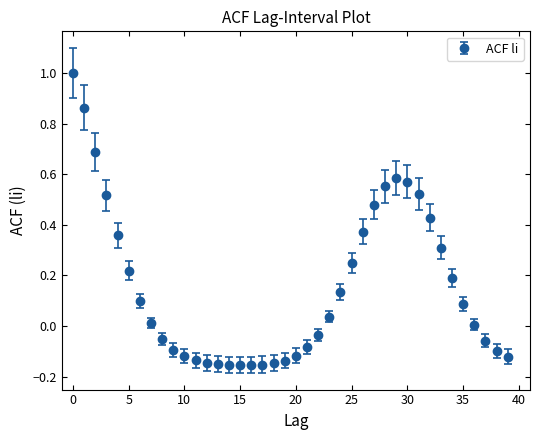

What is the sum of all values?

6.2